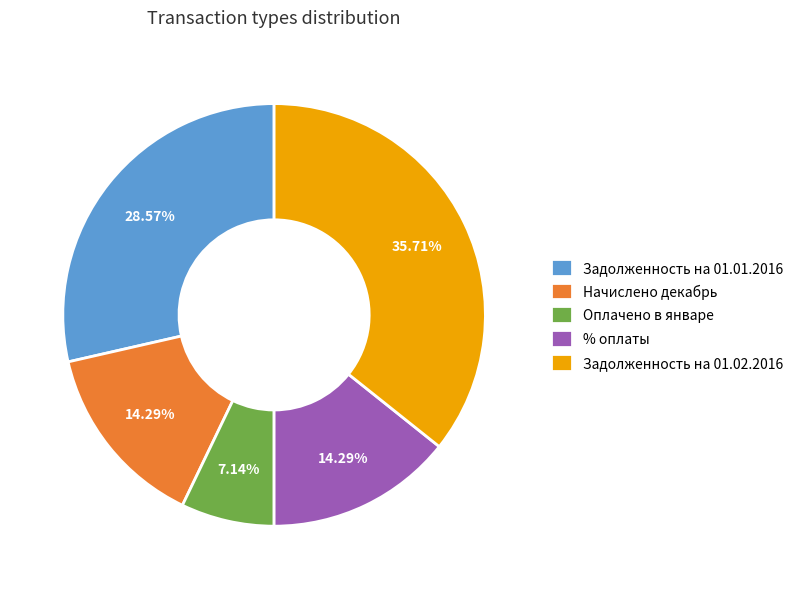

Which slice is the smallest?

Оплачено в январе